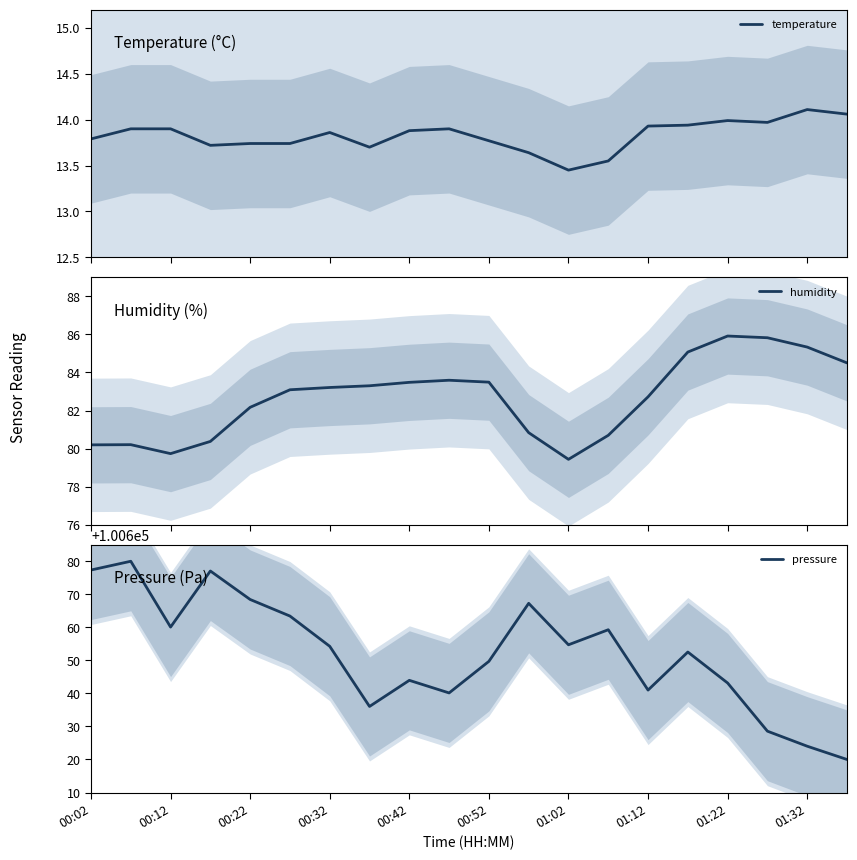

What is the total value across all series at 19?

100718.6